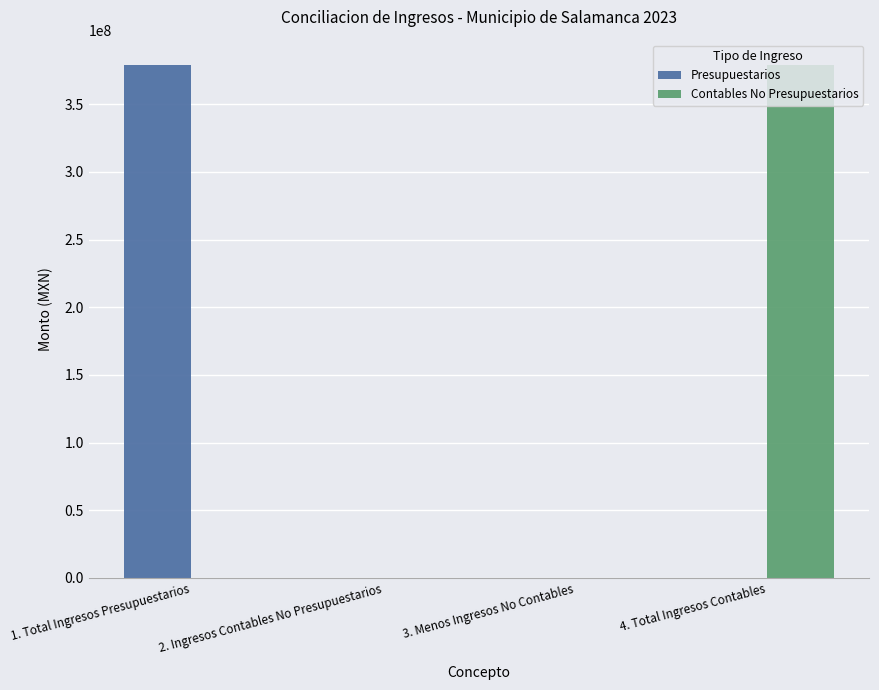

The value of Presupuestarios at 4. Total Ingresos Contables is 0.0. True or false?

True